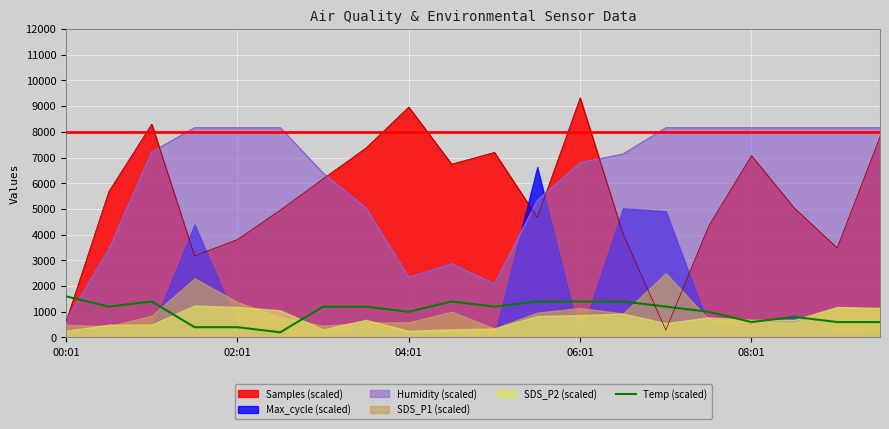

How many points are lower than both their immediate neighbors (excluding endpoints)?

5